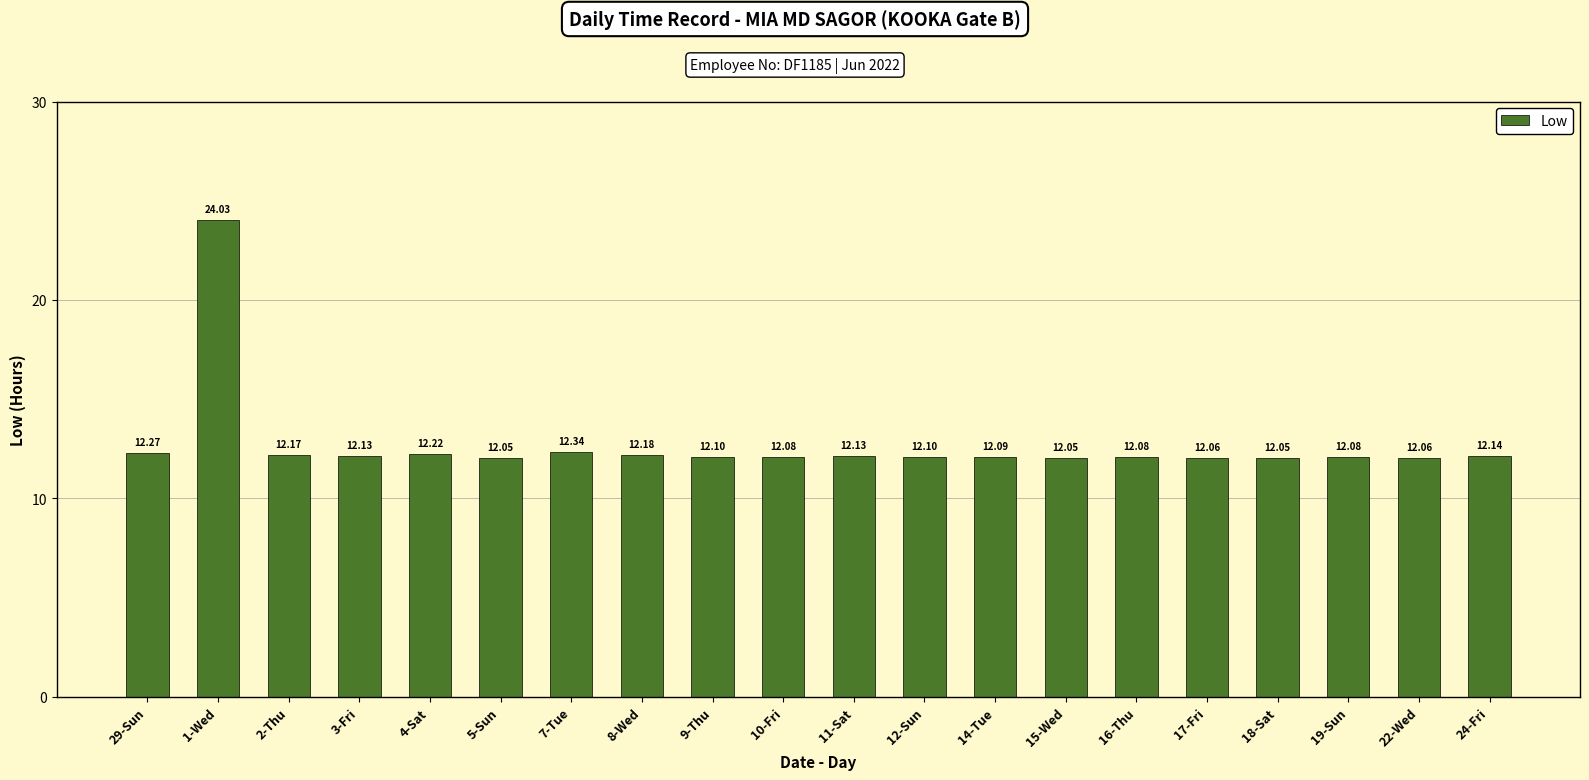

What is the difference between the maximum and minimum values?

12.0